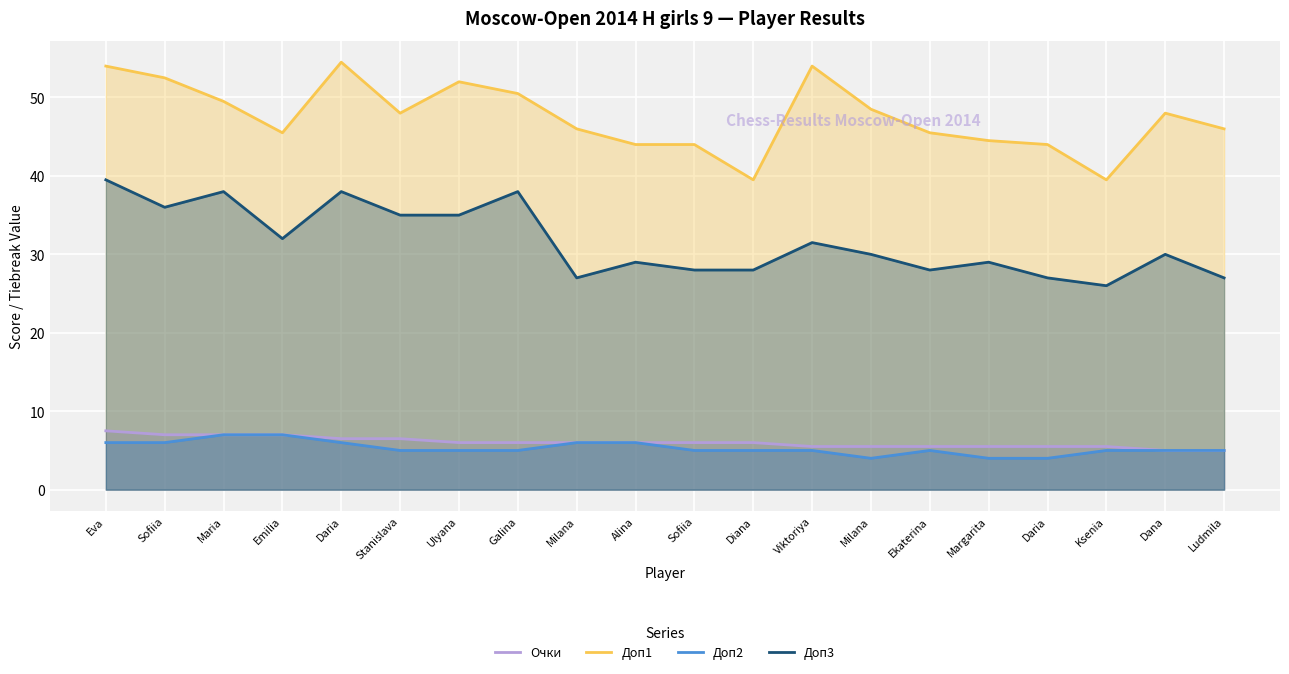

What is the label of the 17th point from the left?

Daria